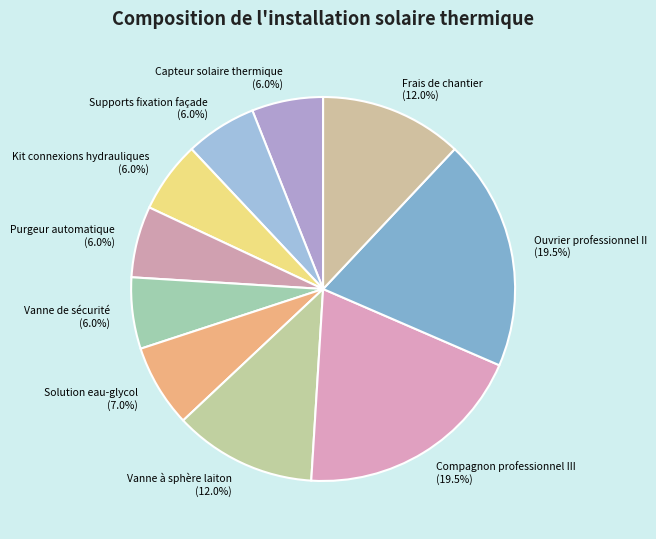

How much of the chart is everything except Frais de chantier?

88.0%